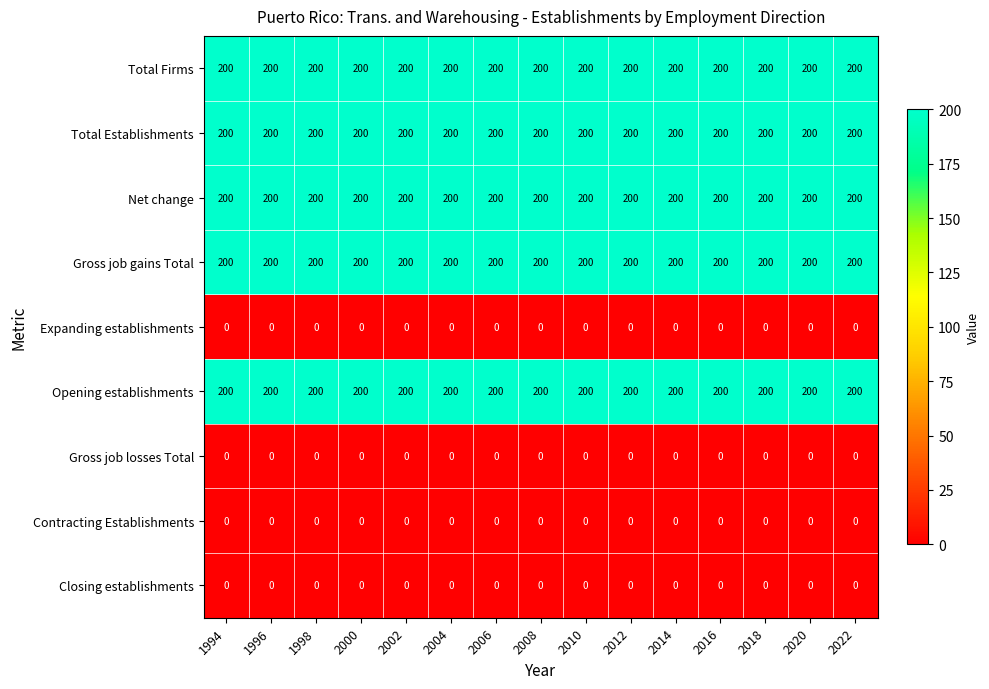

How many categories are shown in the chart?

15